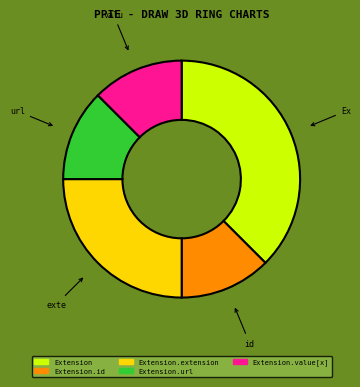

Which has a higher value, Extension.value[x] or Extension.extension?

Extension.extension